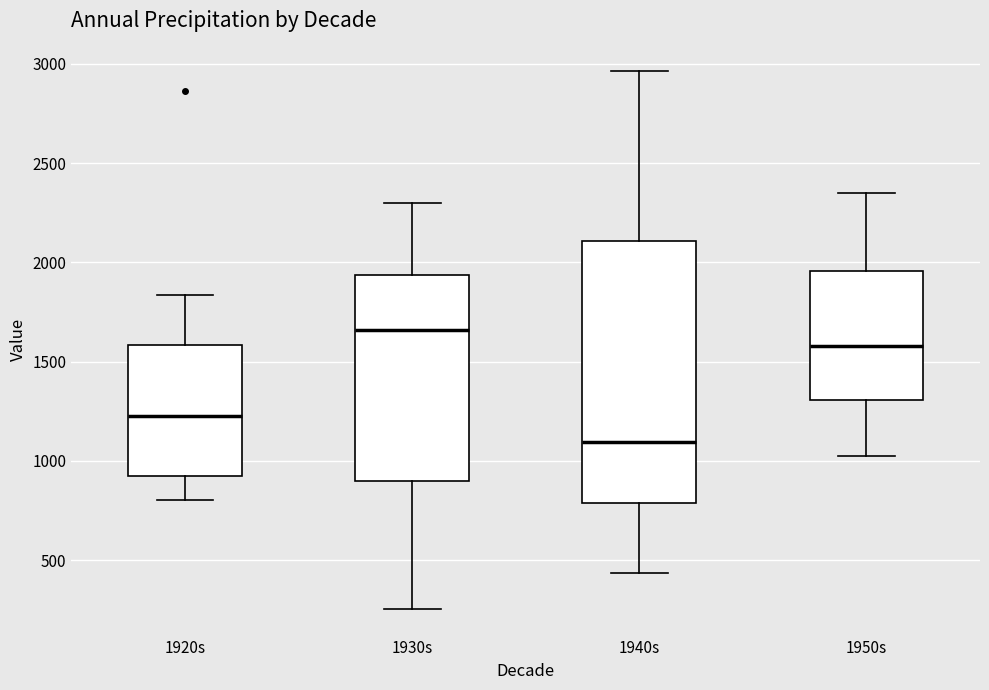

Reading left to right, transcribe this box plot: for each box, give where its median line is, the range the box spans, and where its two whiskers end, as read against the y-axis. The values are not printed on the chart, so give them approximately, as read against the axis.

1920s: median 1250, box 900 to 1600, whiskers 800 to 1850
1930s: median 1650, box 900 to 1950, whiskers 250 to 2300
1940s: median 1100, box 800 to 2100, whiskers 450 to 2950
1950s: median 1600, box 1300 to 1950, whiskers 1050 to 2350